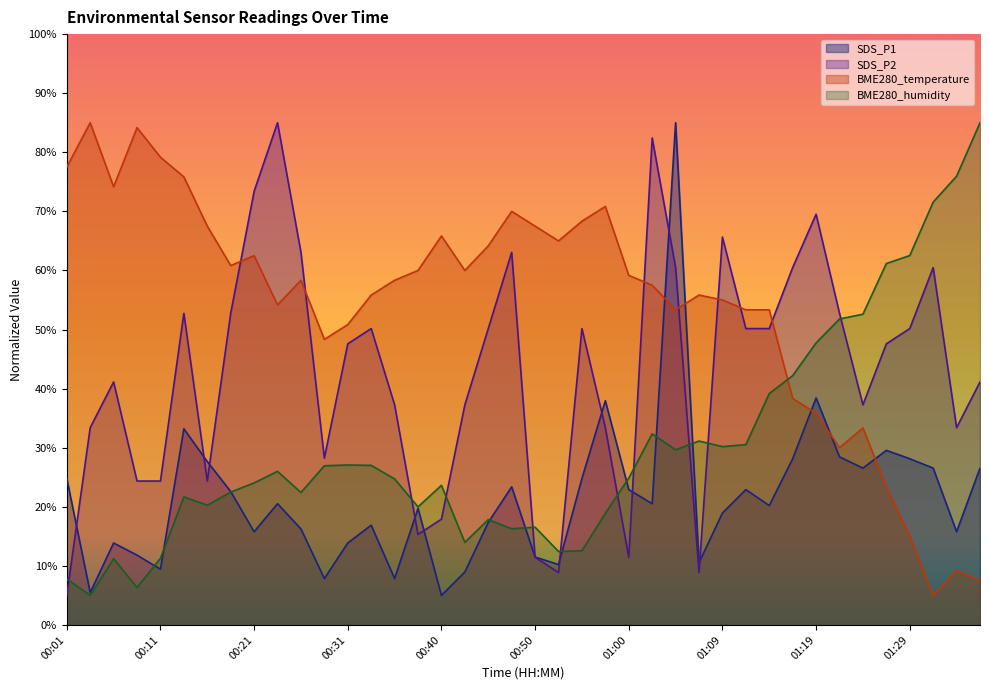

What is the label of the 18th point from the left?

00:43